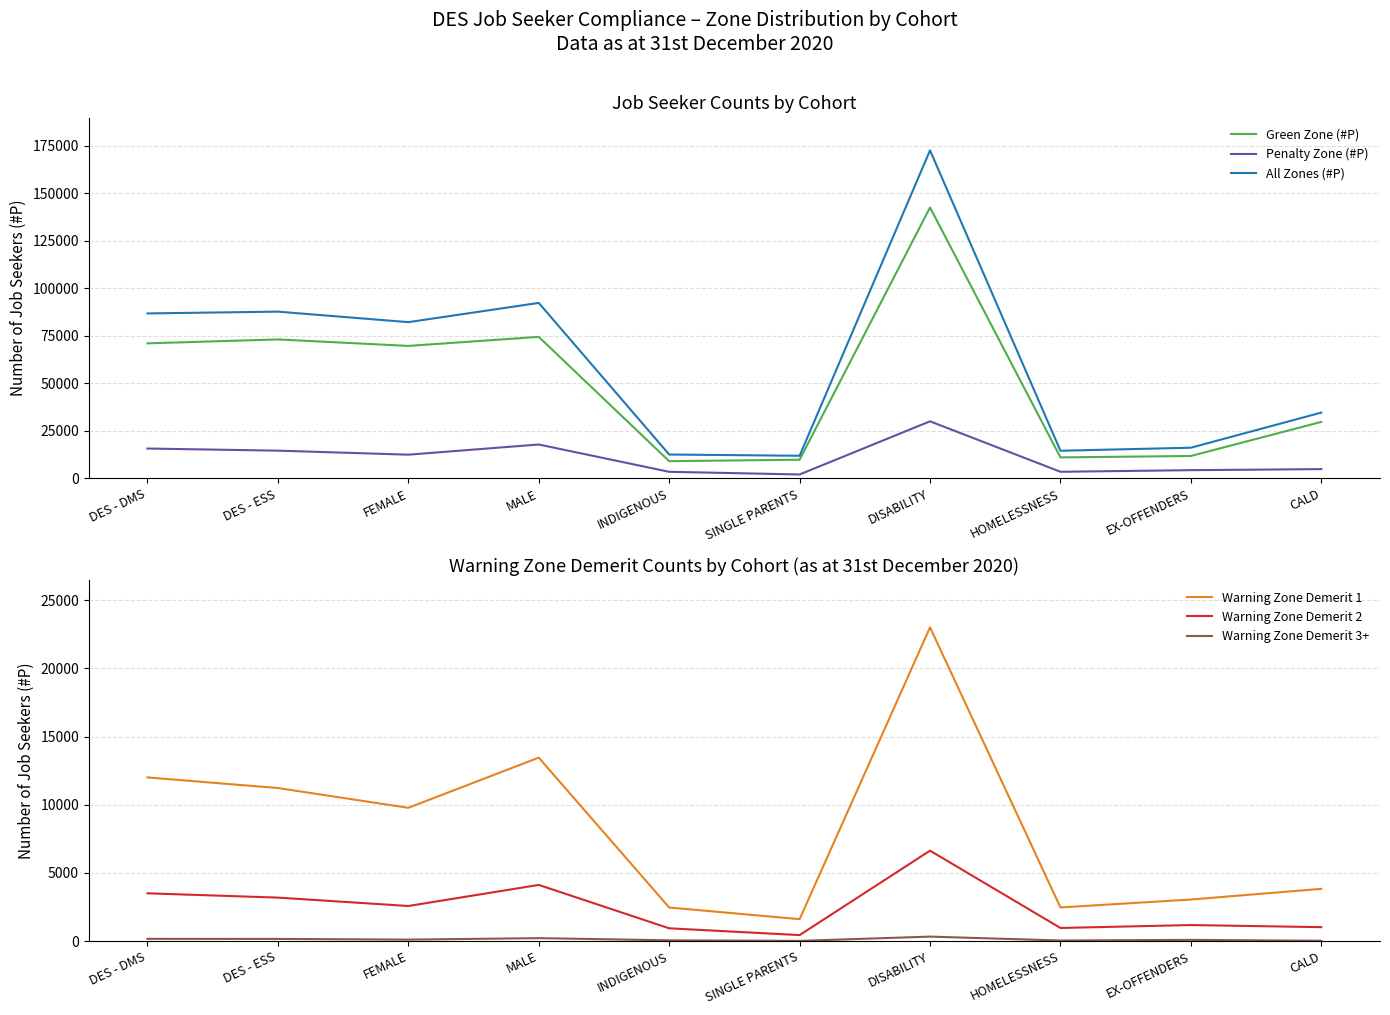

The value of Warning Zone Demerit 2 at HOMELESSNESS is 968. True or false?

True